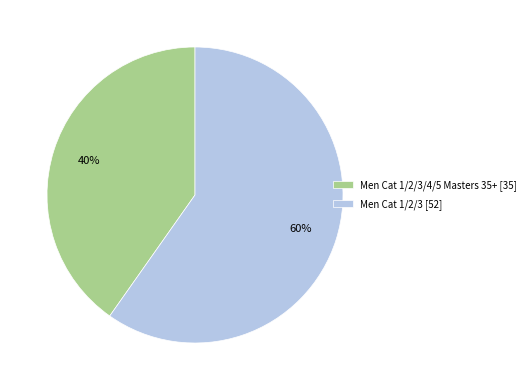

Is it true that Men Cat 1/2/3/4/5 Masters 35+ [35] is 40% of the pie?

True